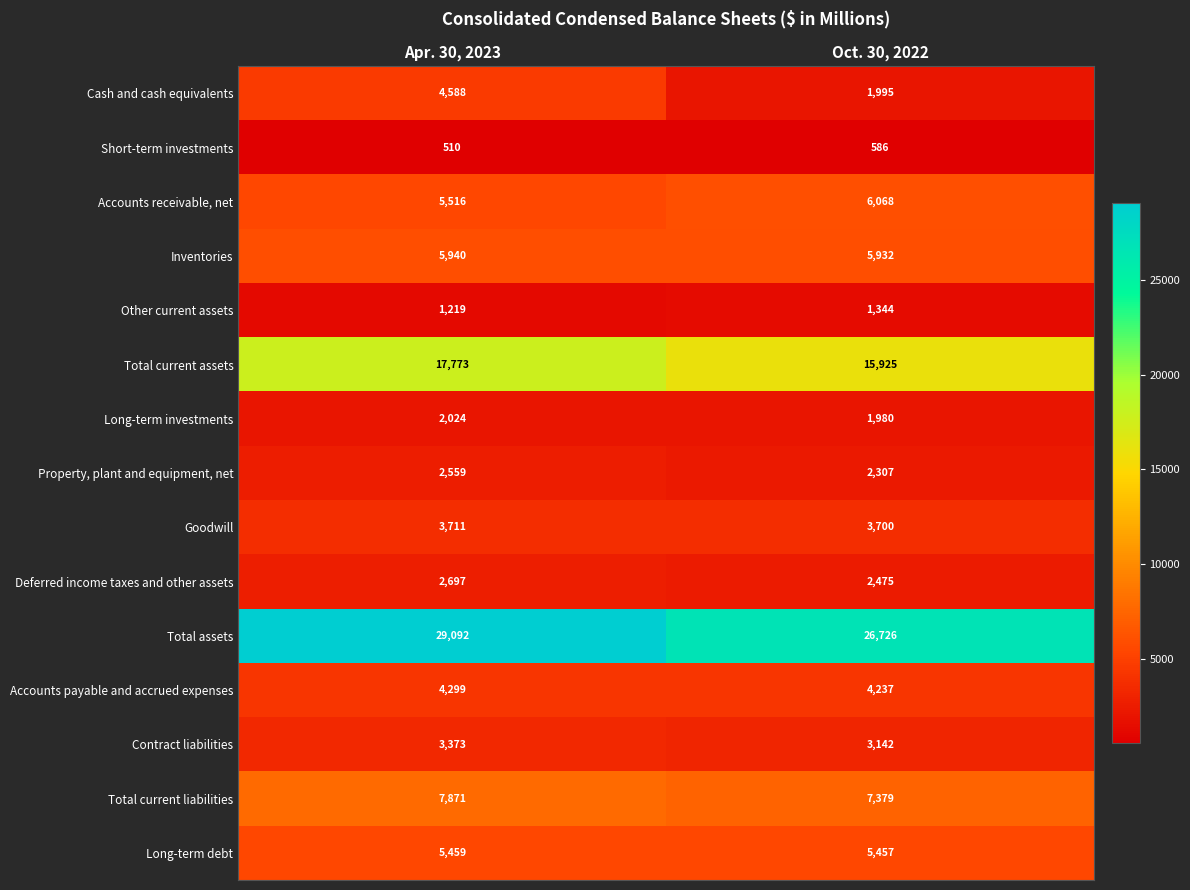

Which series changed the most between Apr. 30, 2023 and Oct. 30, 2022?

Cash and cash equivalents